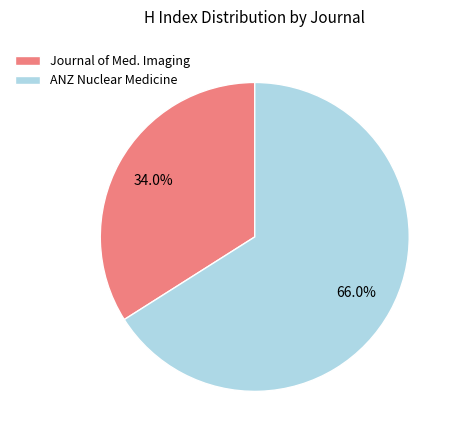

Rank the categories by value from lowest to highest.

Journal of Med. Imaging, ANZ Nuclear Medicine